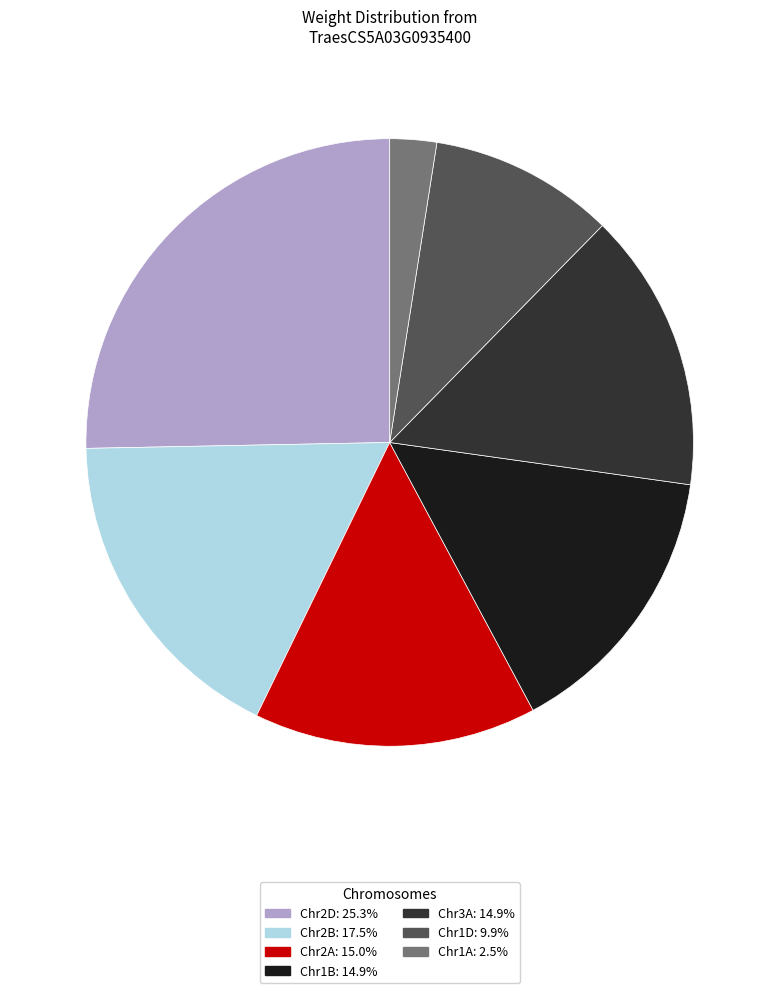

Is there any slice that represents more than half of the pie?

No